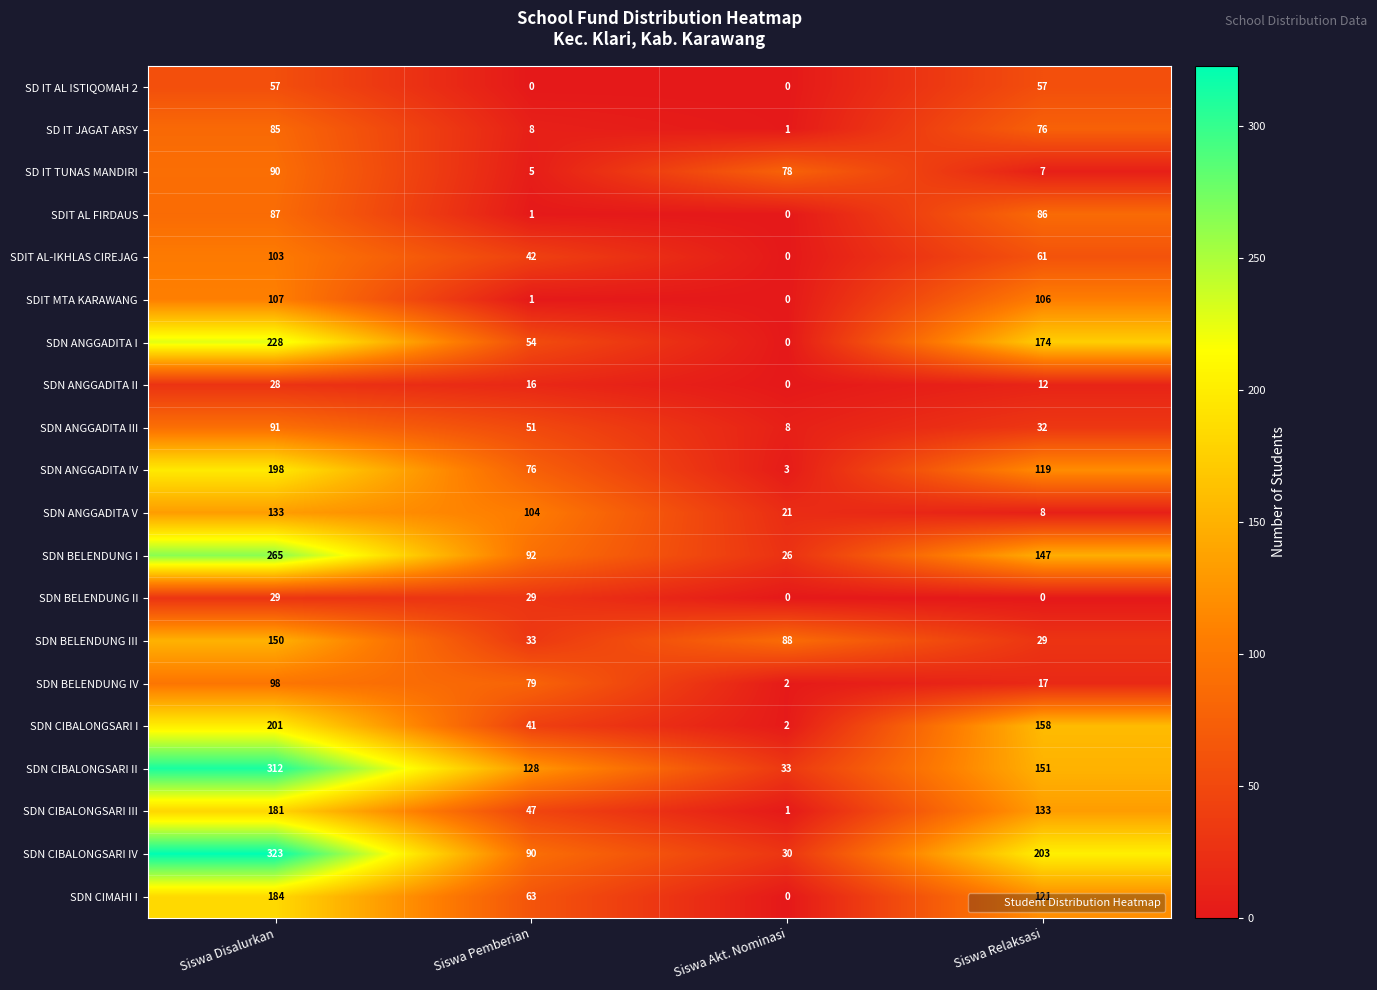

Which label corresponds to the largest value in the chart?

Siswa Disalurkan